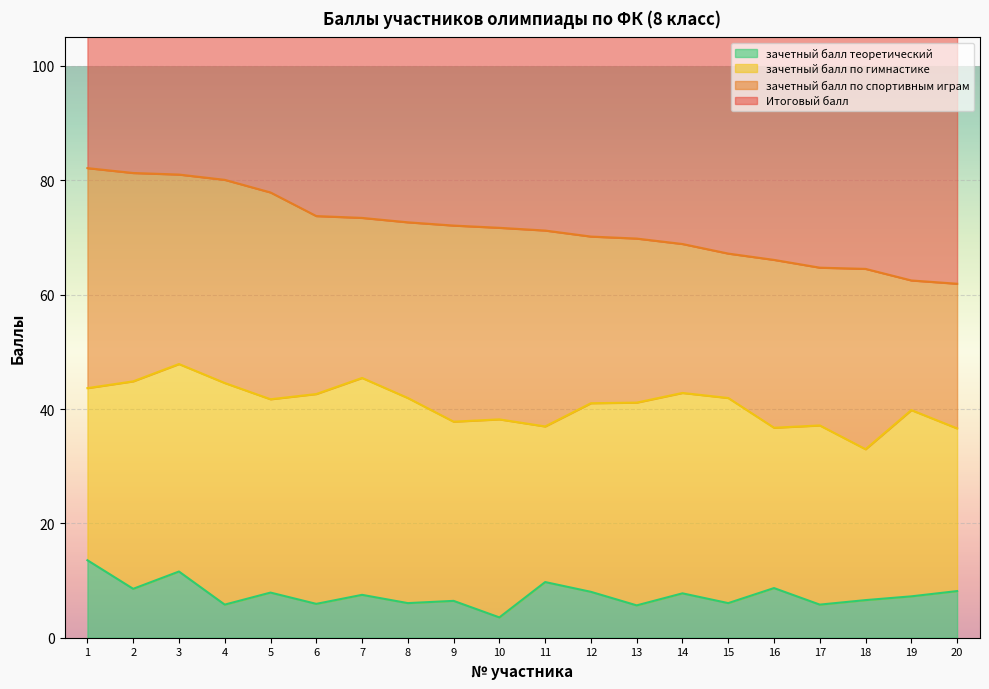

What is the sum of the Итоговый балл values at 16 and 6?

139.8